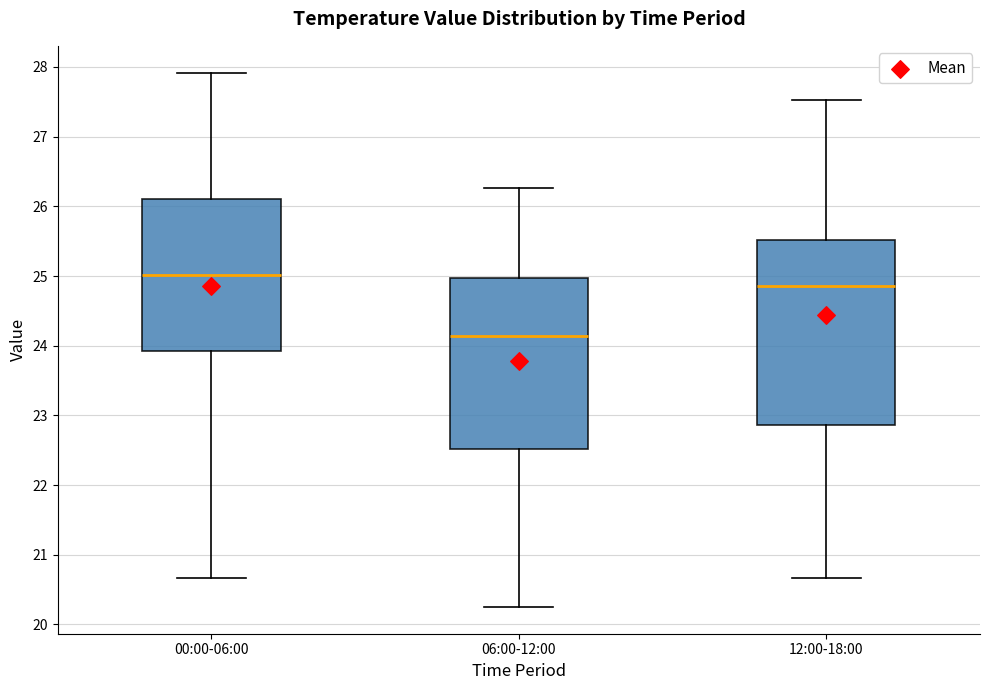

Which box is the tallest, from its lower edge to its upper edge?

12:00-18:00